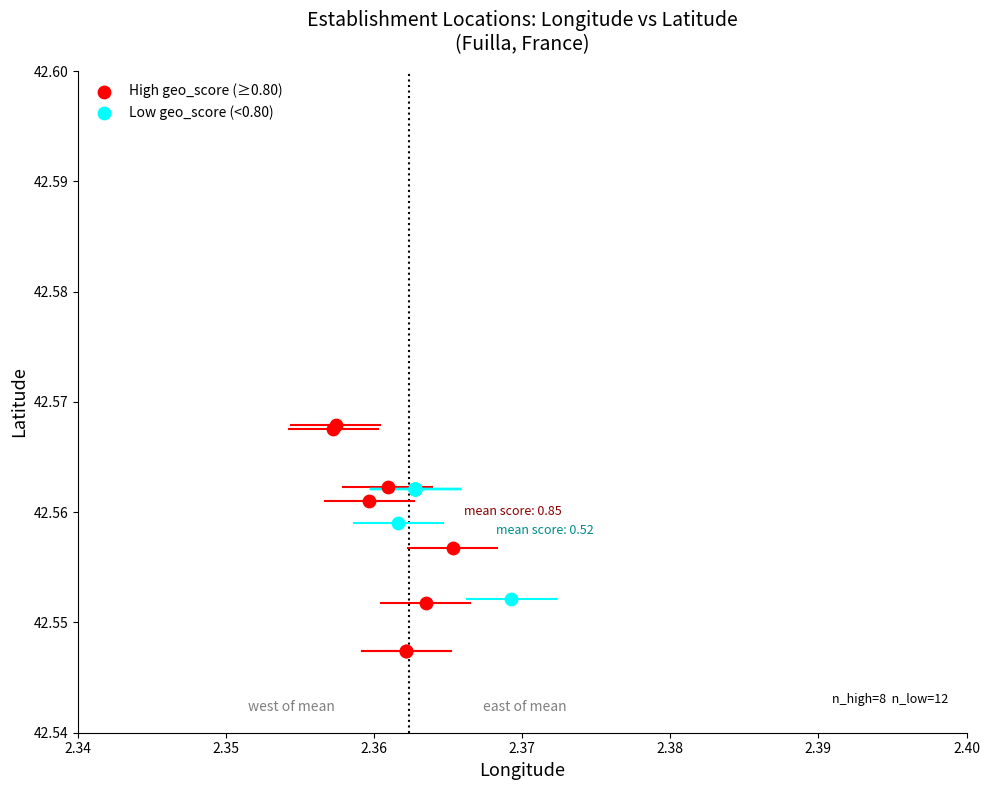

Which series reaches the minimum Y coordinate?

High geo_score (≥0.80)